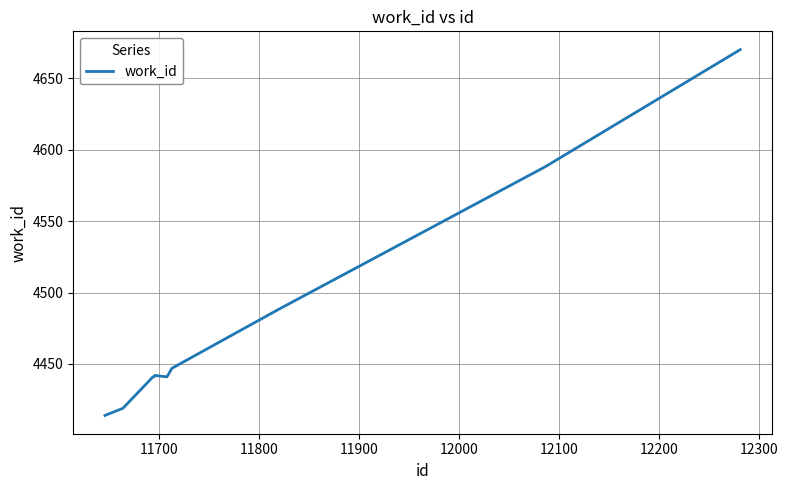

What is the greatest value displayed?

4670